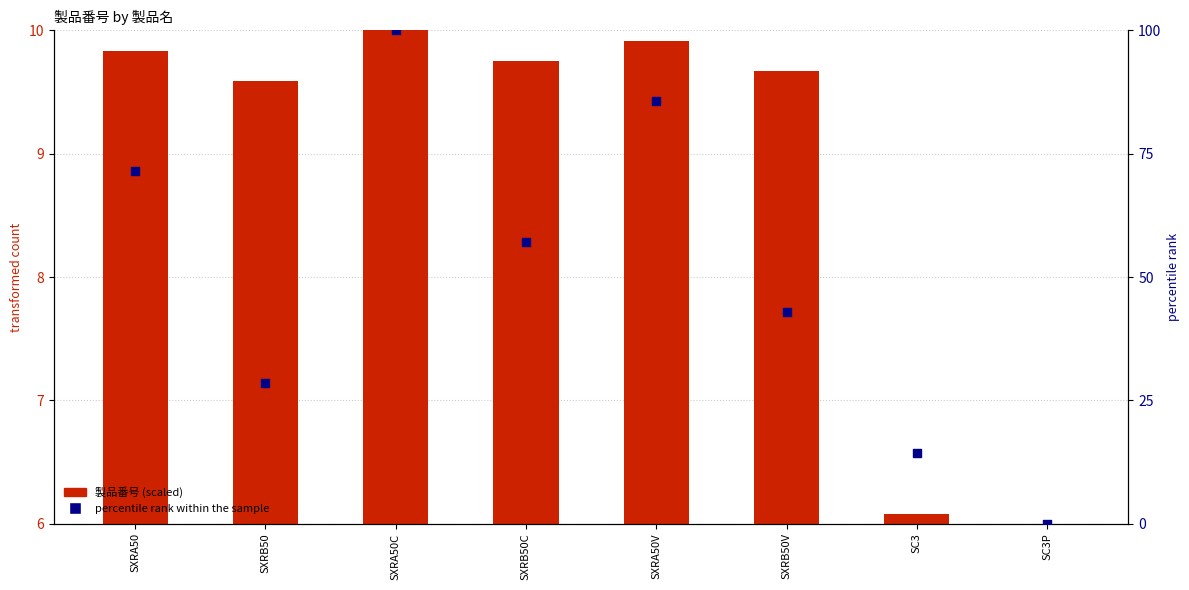

Which series reaches the maximum Y coordinate?

percentile rank within the sample